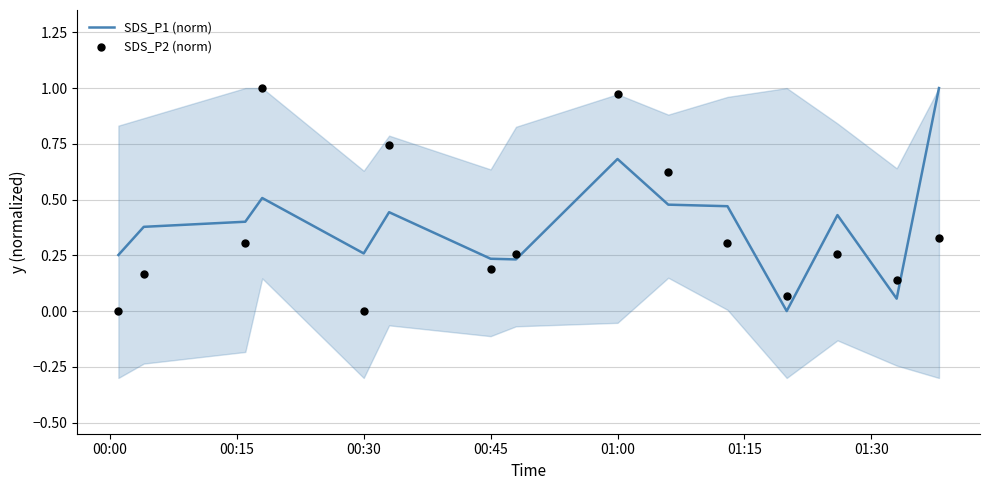

What are all the series names shown in the legend?

SDS_P1 (norm), SDS_P2 (norm)